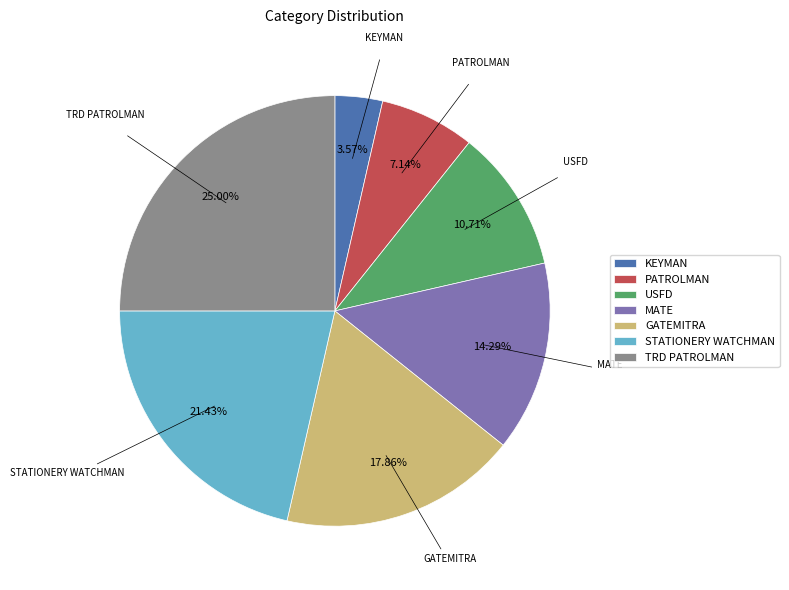

Count the number of slices in the pie.

7